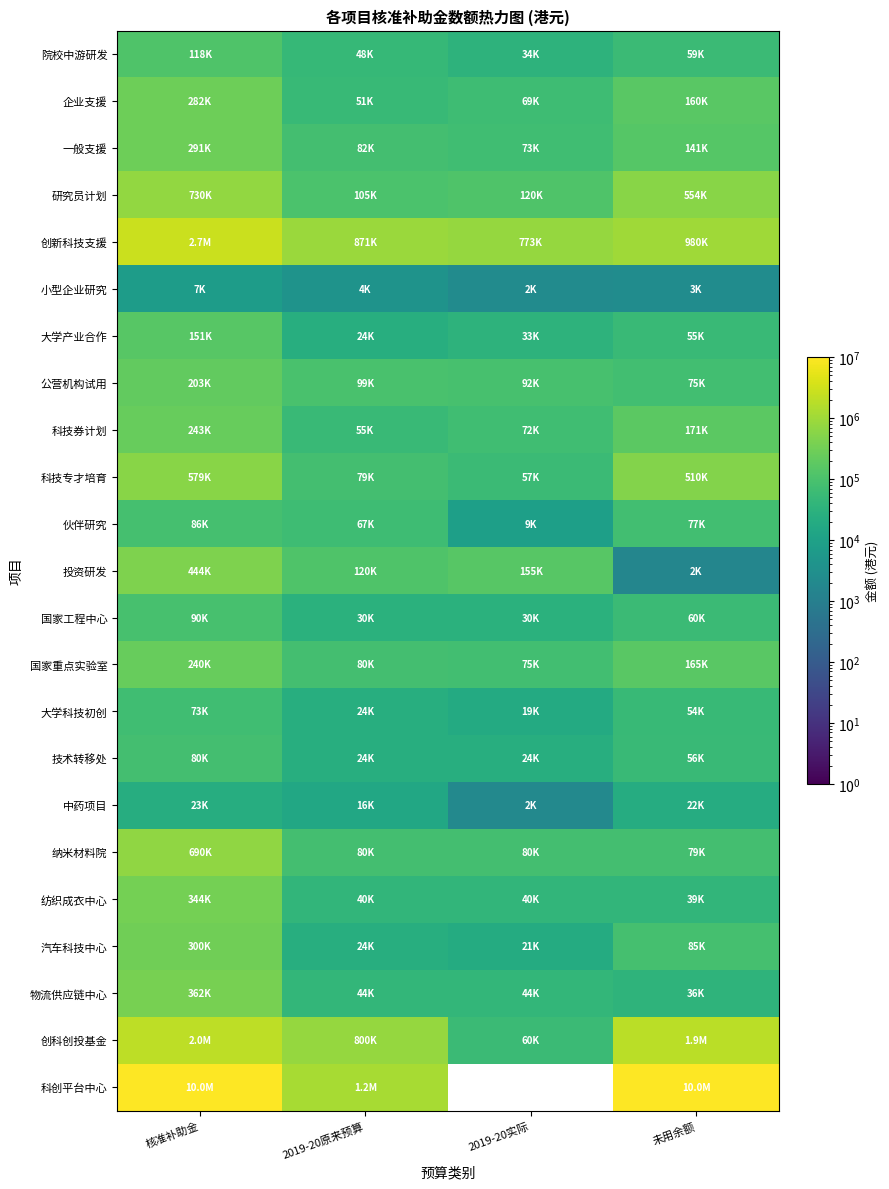

Is it true that 国家工程中心 equals 95853 at 未用余额?

False